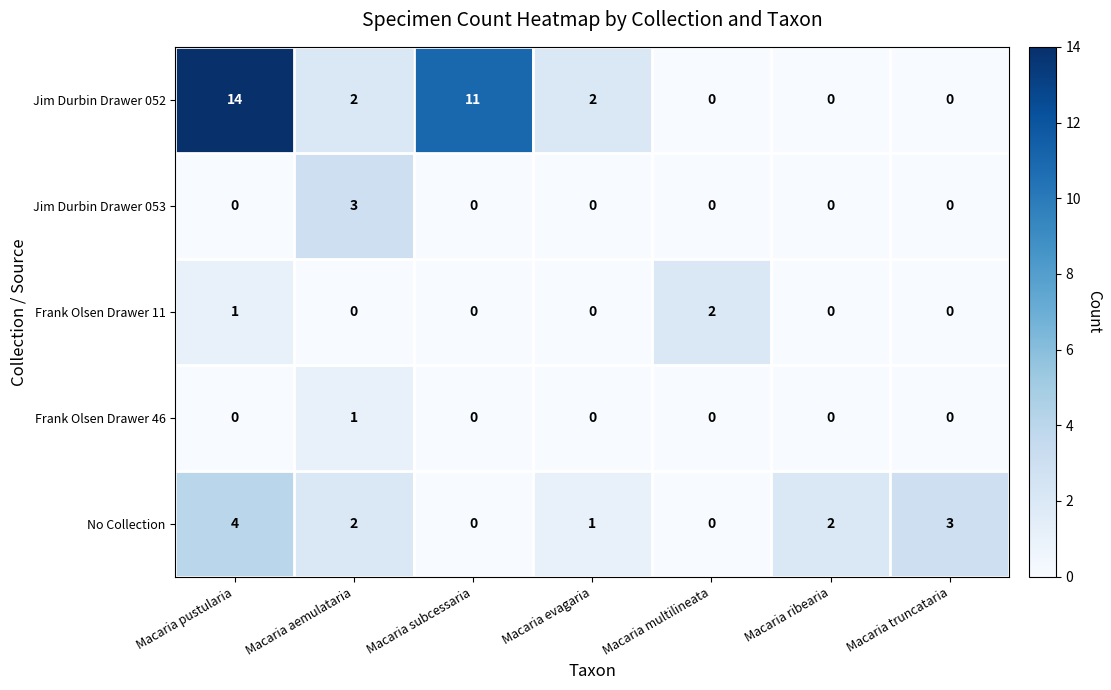

How many values in the Frank Olsen Drawer 11 series exceed 0?

2